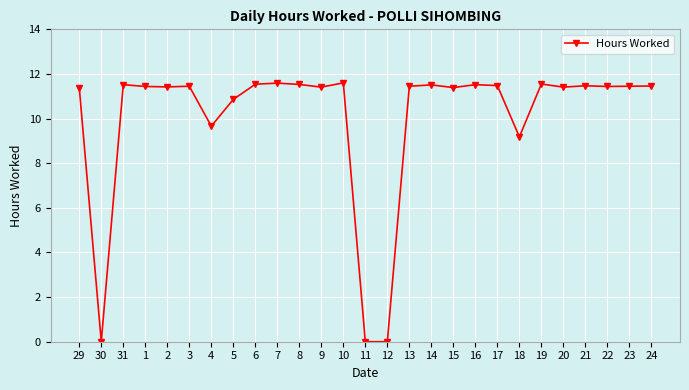

At which category does the data reach its first local valley?

30